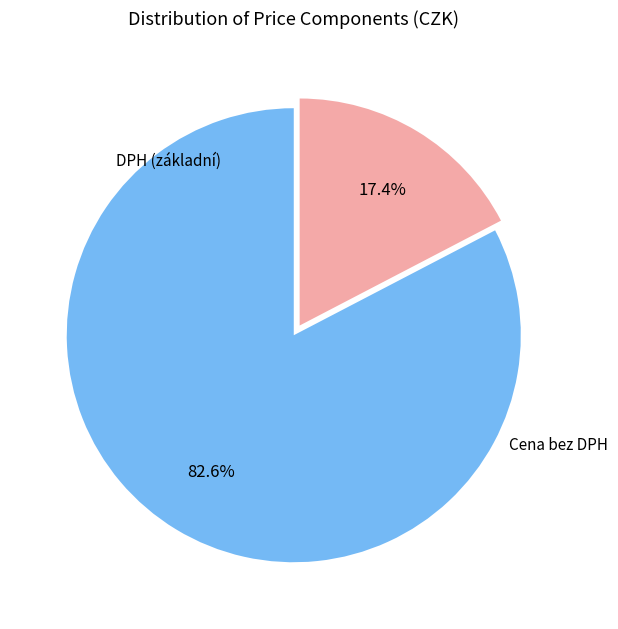

True or false: DPH (základní) accounts for 6% of the total.

False